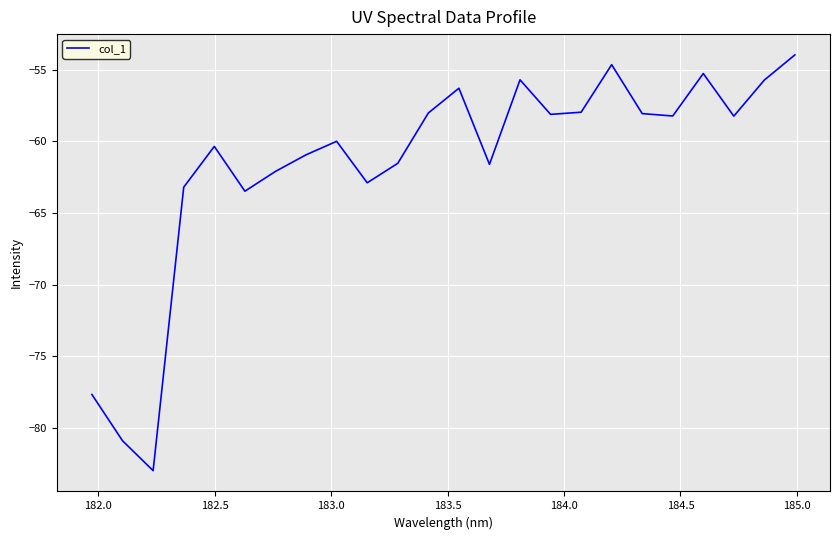

What is the minimum value shown in the chart?

-83.0